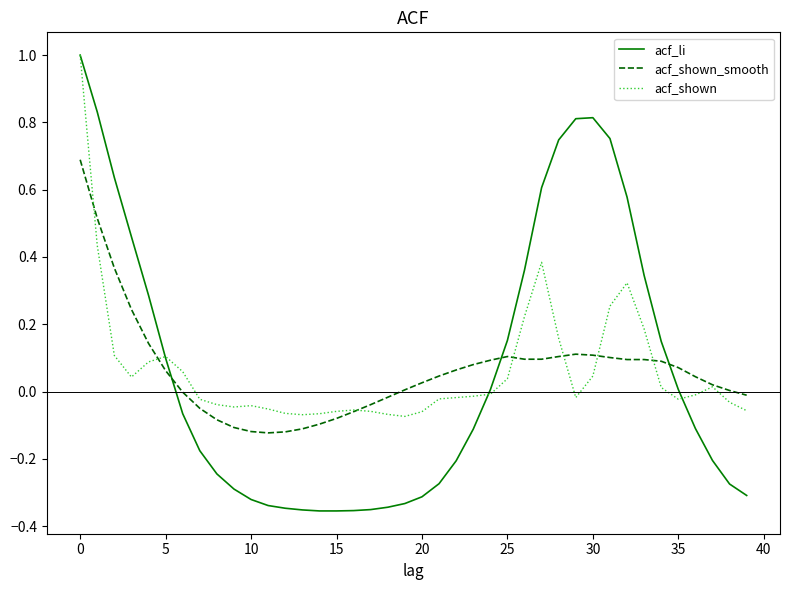

Which series ends up on top after the final intersection of acf_shown_smooth and acf_li?

acf_shown_smooth